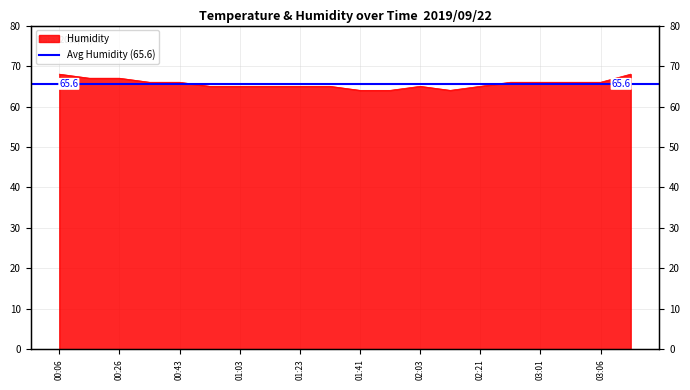

What is the ratio of the value at 02:03 to the value at 01:21?

1.0